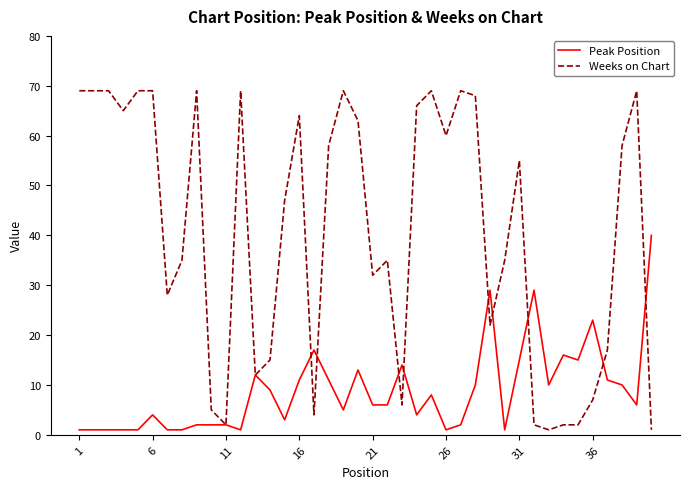

List the series in order of their peak value, highest first.

Weeks on Chart, Peak Position